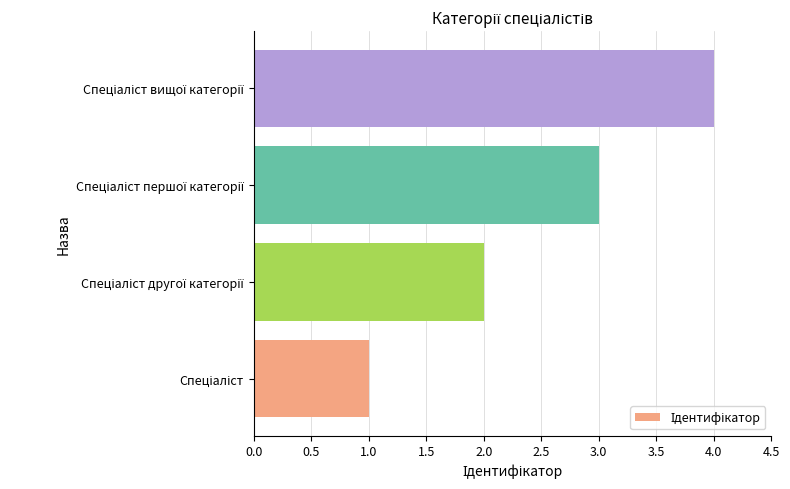

How many series are shown in this chart?

1